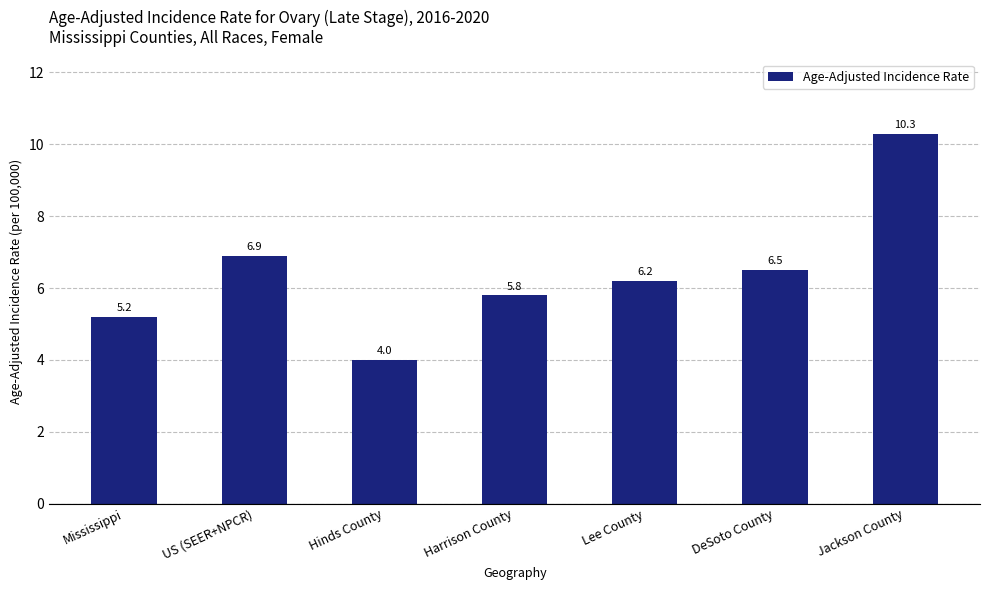

Reading left to right, what are all the values shown in this chart?

Mississippi=5.2	US (SEER+NPCR)=6.9	Hinds County=4.0	Harrison County=5.8	Lee County=6.2	DeSoto County=6.5	Jackson County=10.3